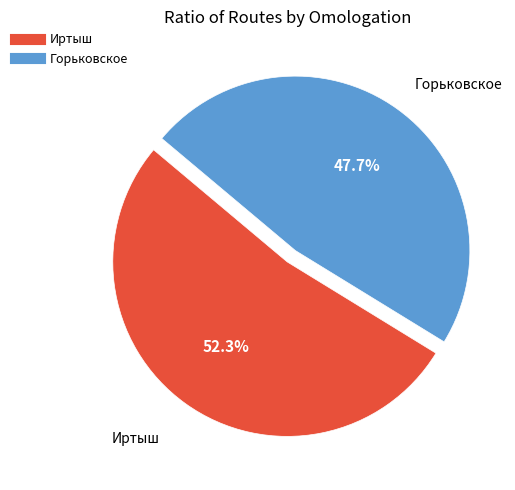

To the nearest percent, what portion does Горьковское represent?

48%